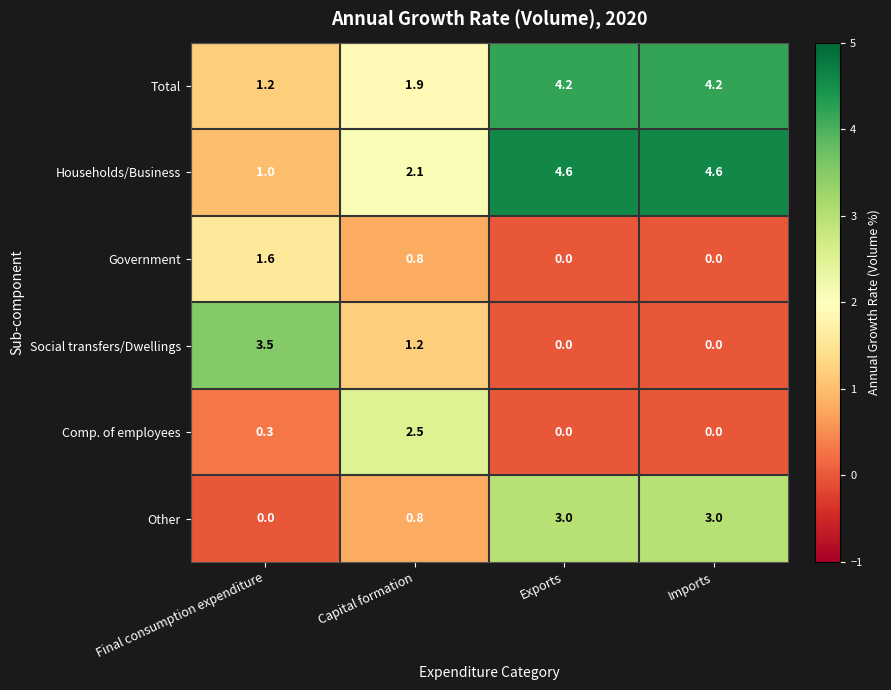

Between Final consumption expenditure and Imports, which series saw the biggest shift?

Households/Business